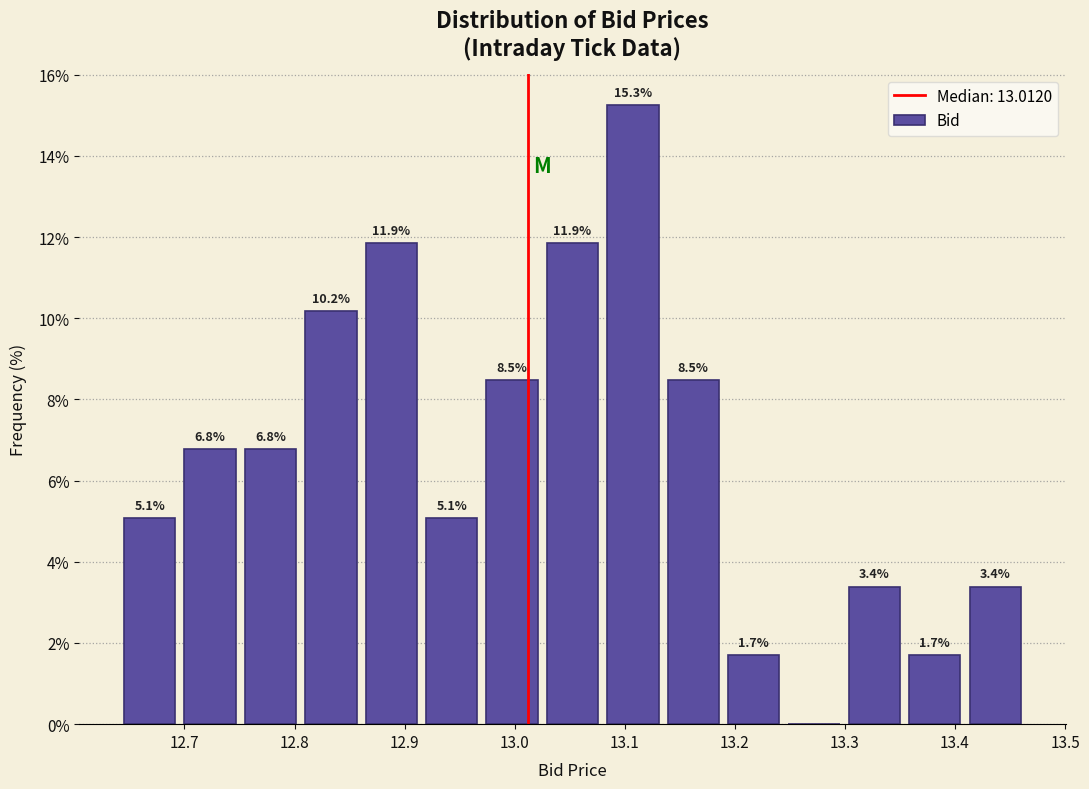

Over which range of the x-axis is the bar tallest?

13.08 to 13.13